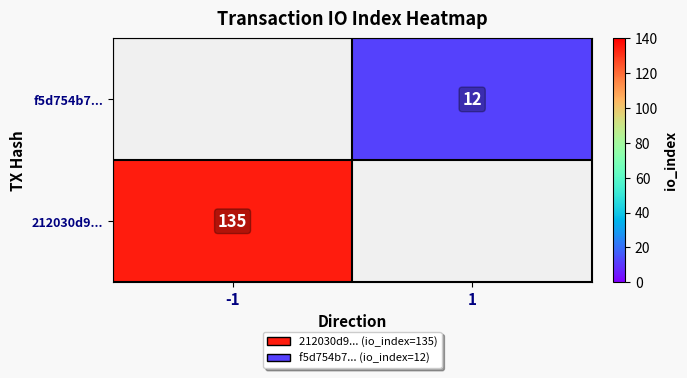

Is it true that 212030d9... equals 135 at -1?

True